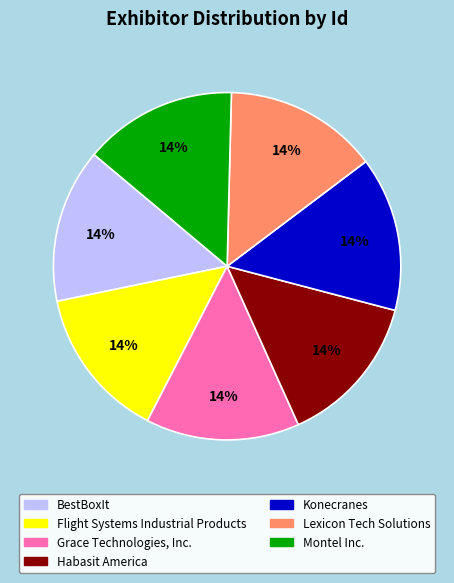

How many slices are in this pie chart?

7